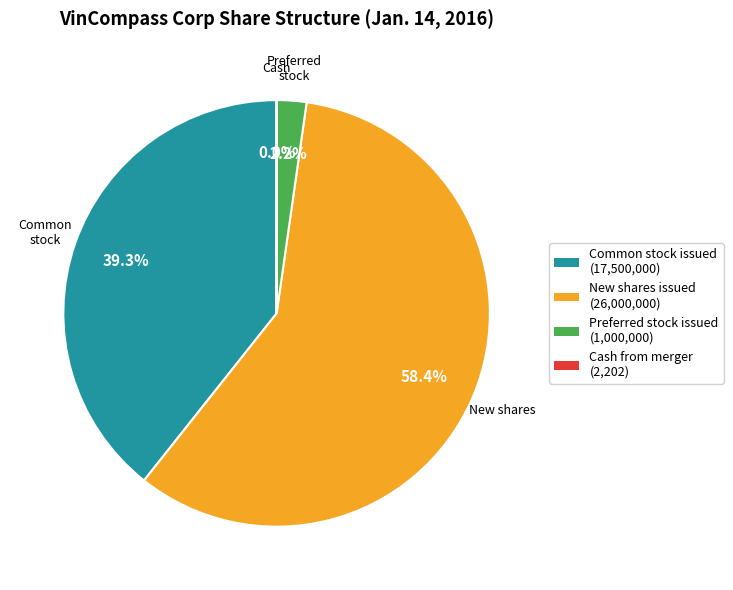

Which slice represents more than half of the pie?

Number of shares issued newly